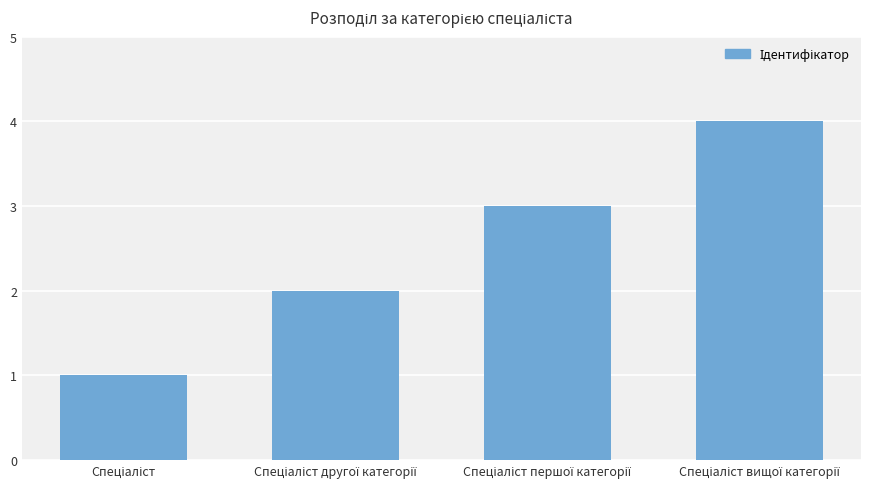

What is the maximum value shown in the chart?

4